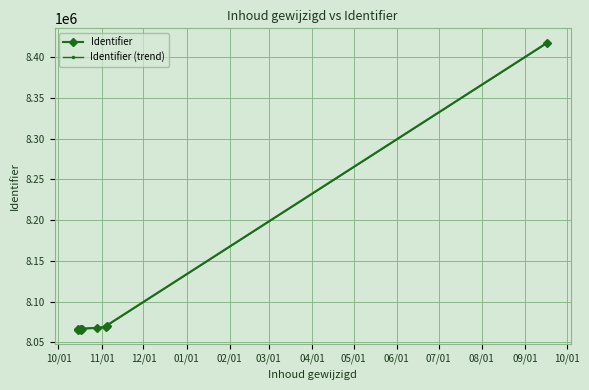

Which series has the largest range (max minus min)?

Identifier